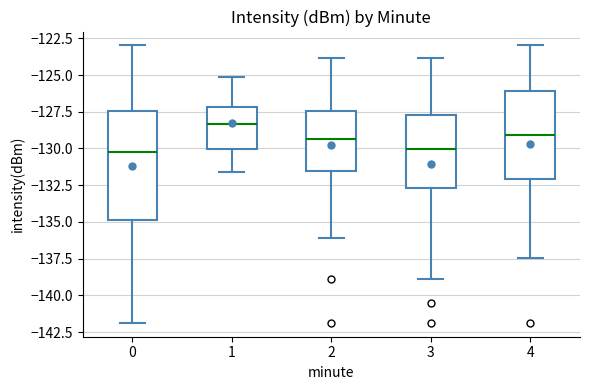

Reading left to right, transcribe this box plot: for each box, give where its median line is, the range the box spans, and where its two whiskers end, as read against the y-axis. The values are not printed on the chart, so give them approximately, as read against the axis.

0: median -130.0, box -135.0 to -127.5, whiskers -142.0 to -123.0
1: median -128.5, box -130.0 to -127.0, whiskers -131.5 to -125.0
2: median -129.5, box -131.5 to -127.5, whiskers -136.0 to -124.0
3: median -130.0, box -132.5 to -127.5, whiskers -139.0 to -124.0
4: median -129.0, box -132.0 to -126.0, whiskers -137.5 to -123.0